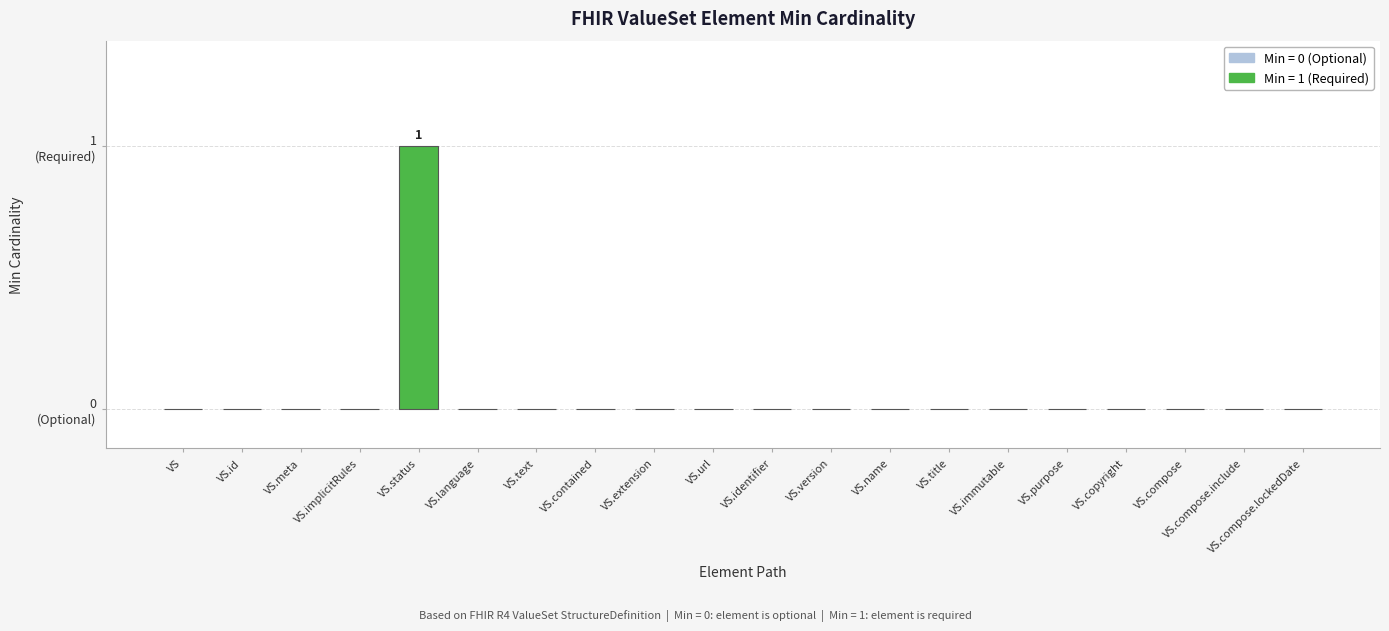

Reading left to right, what are all the values shown in this chart?

0	0	0	0	1	0	0	0	0	0	0	0	0	0	0	0	0	0	0	0